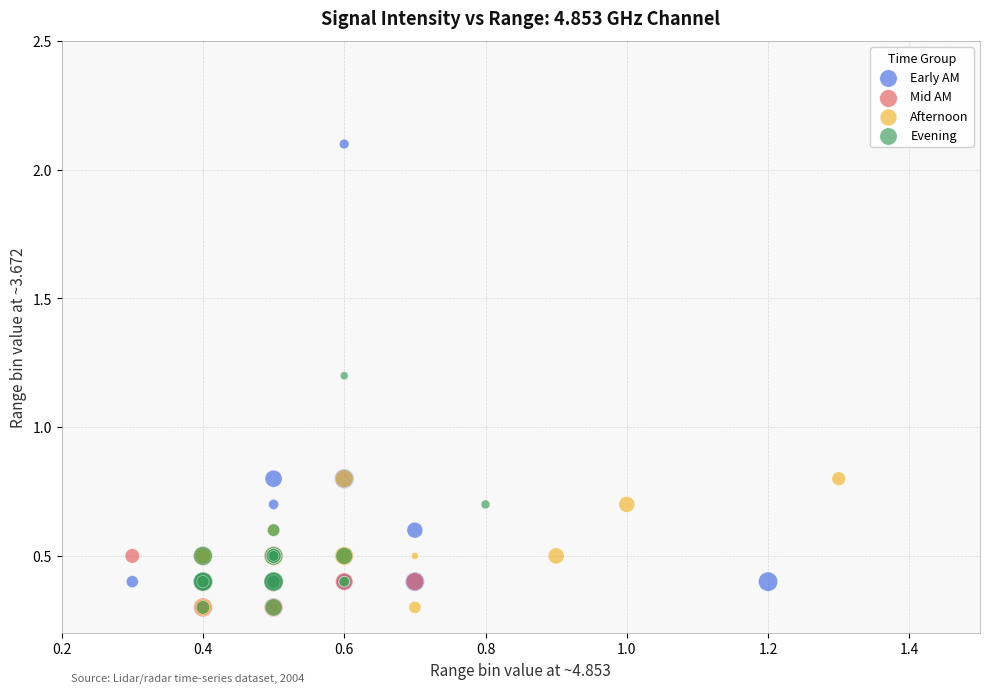

Which series contains the highest Y value?

Early AM